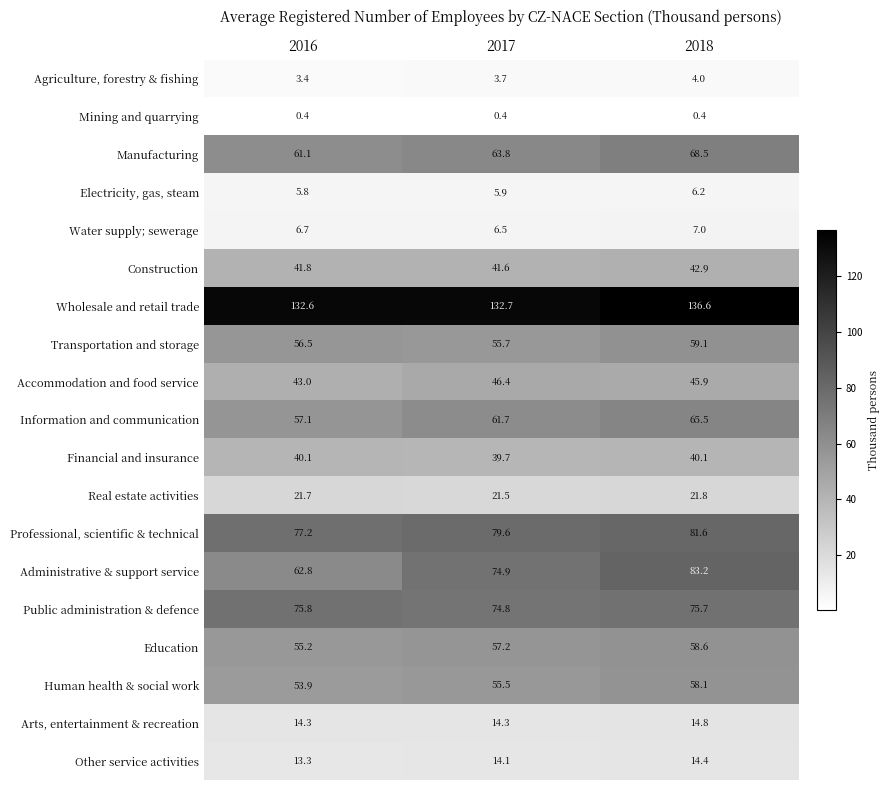

What is the average value of the Administrative & support service series?

73.6